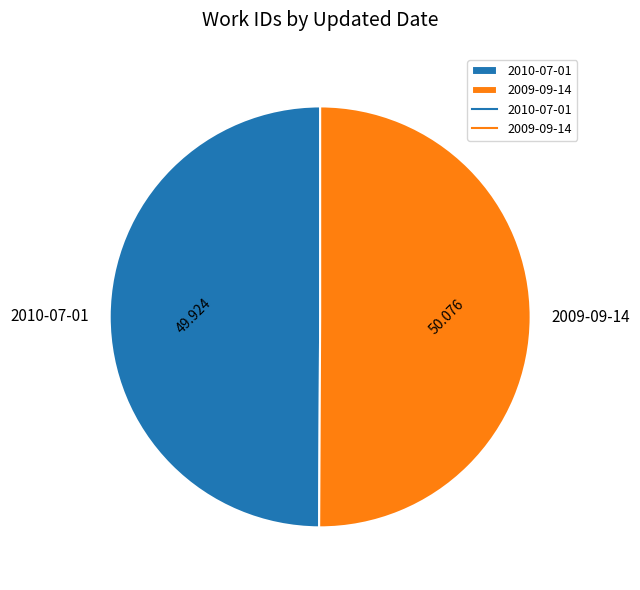

Do 2010-07-01 and 2009-09-14 together represent more than half of the pie?

Yes